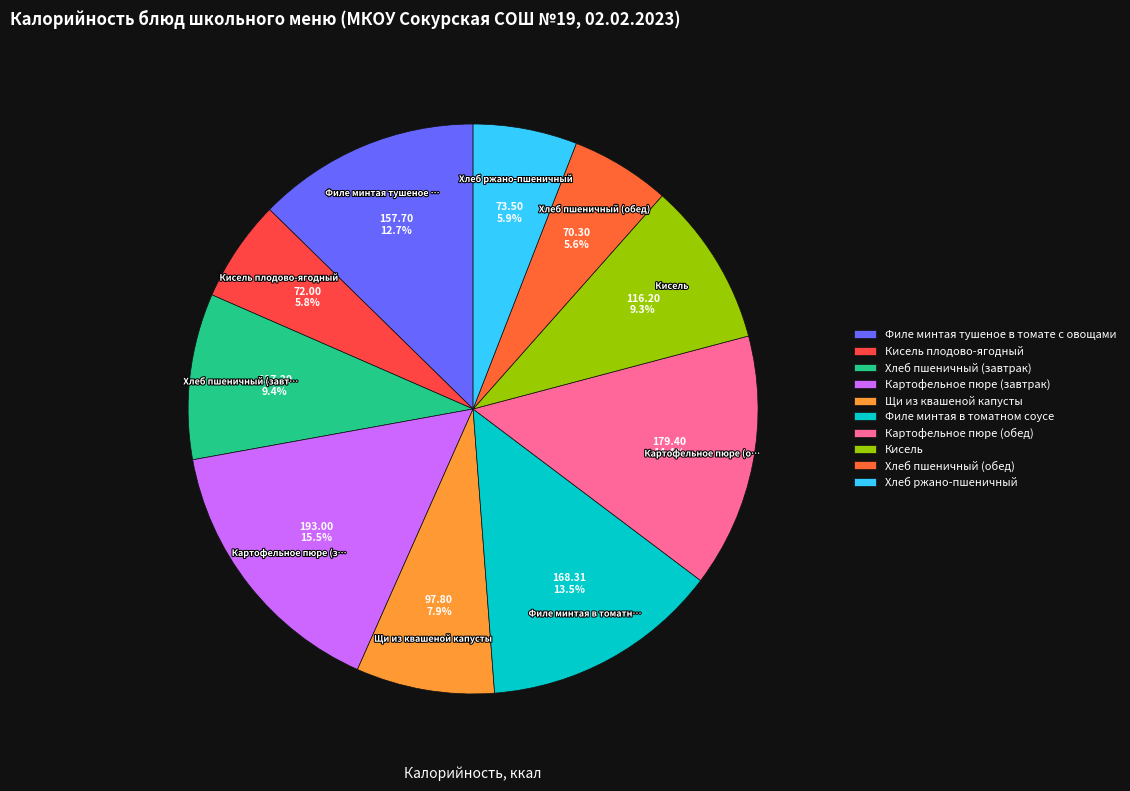

Does Кисель плодово-ягодный account for over 50% of the chart?

No